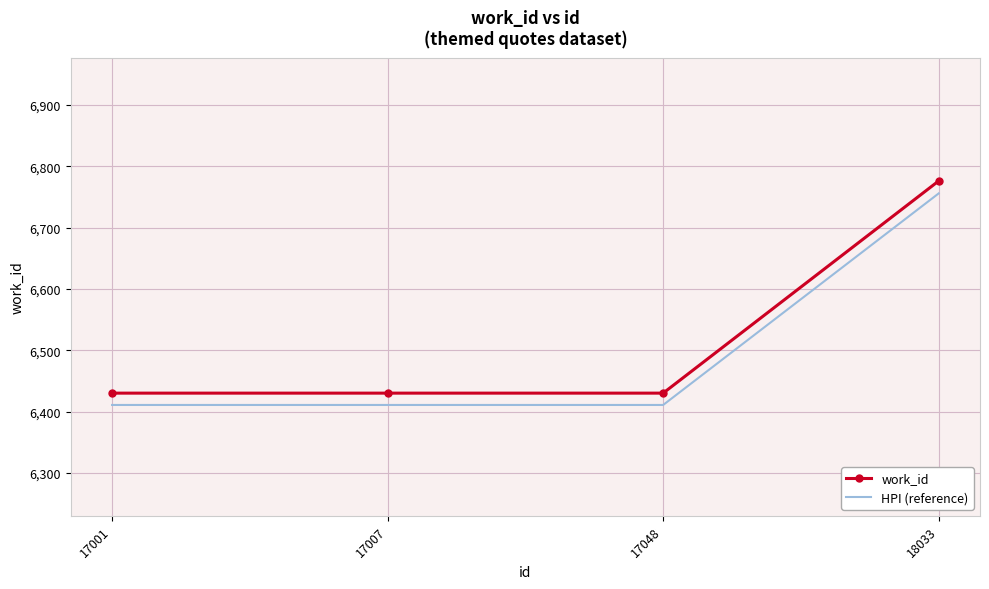

At which category is the sum across all series the highest?

18033